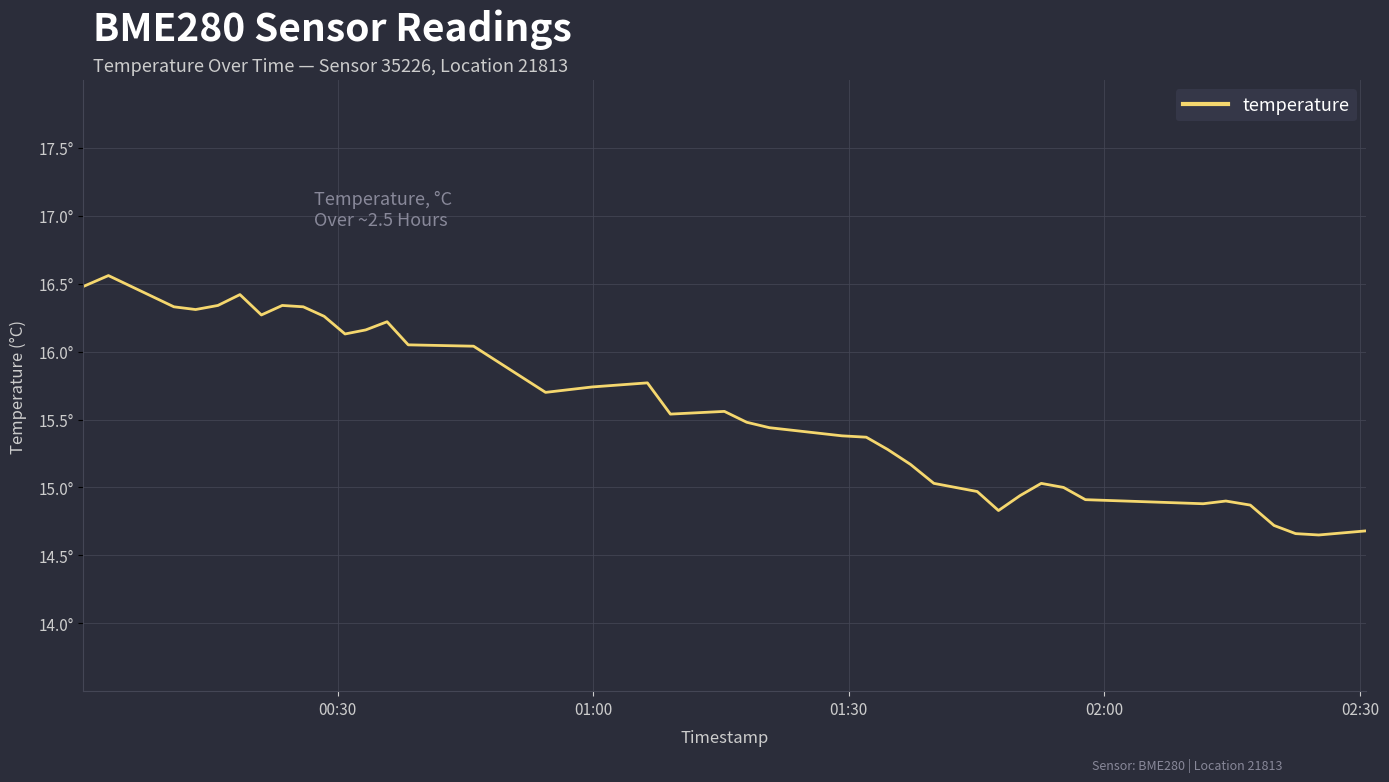

Does the chart have visible grid lines?

Yes